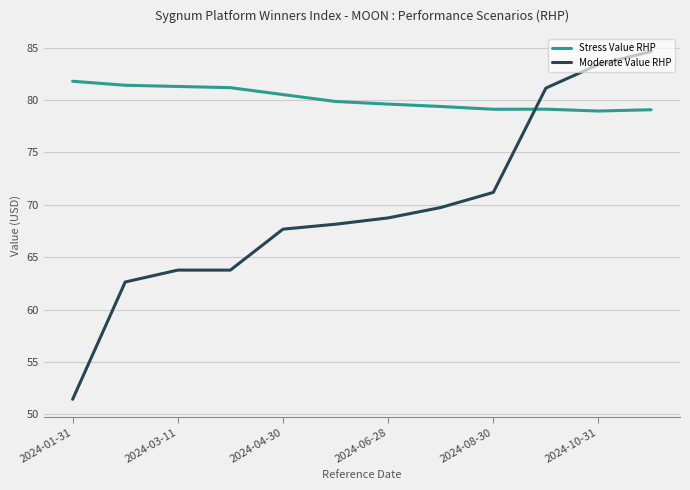

What is the smallest value displayed?

51.4